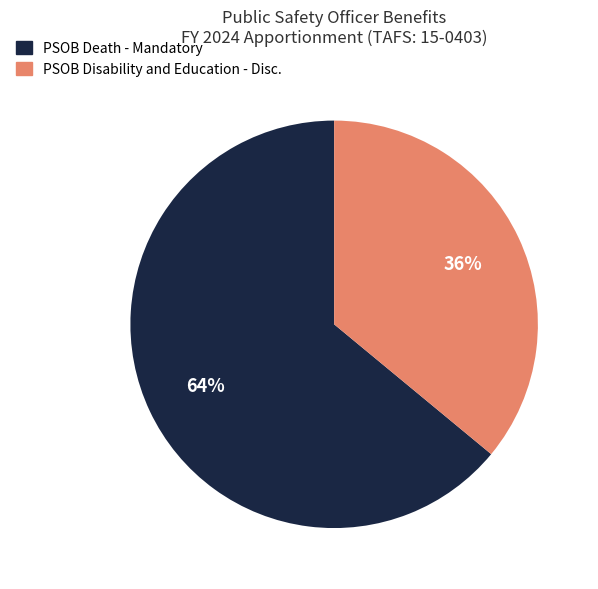

To the nearest percent, what is the average slice percentage?

50%